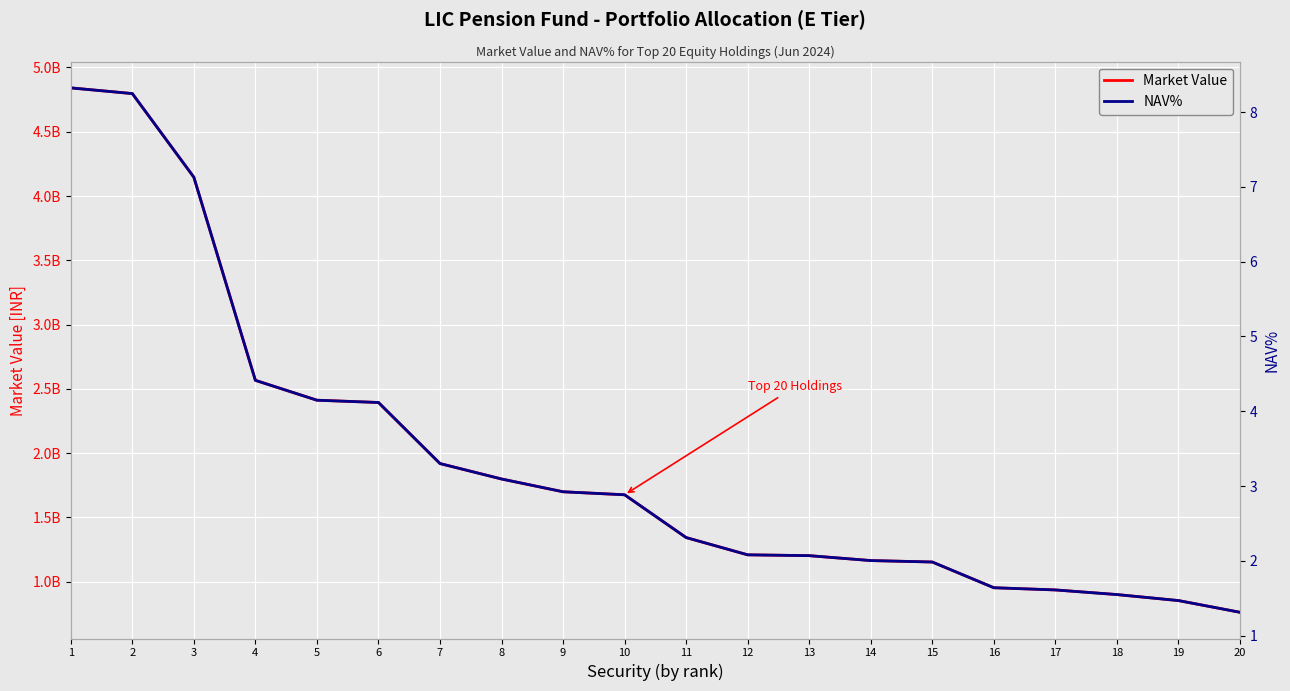

What is the difference between the NAV% values at 18 and 13?

0.5